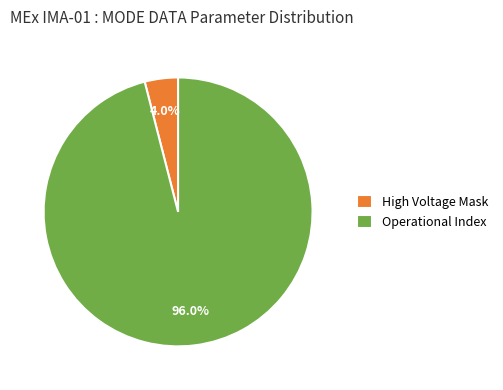

Which category has the smallest portion of the pie?

High Voltage Mask